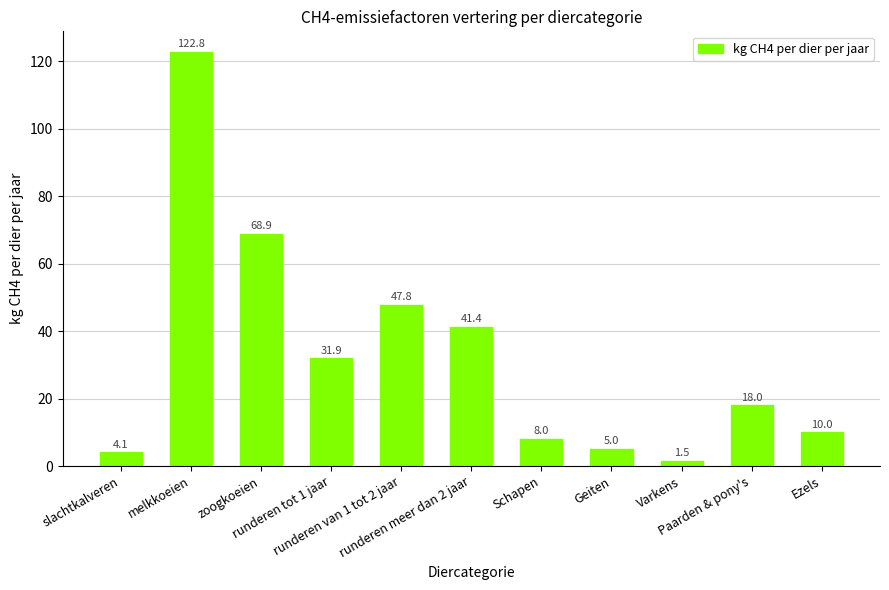

How many bars are there in total?

11